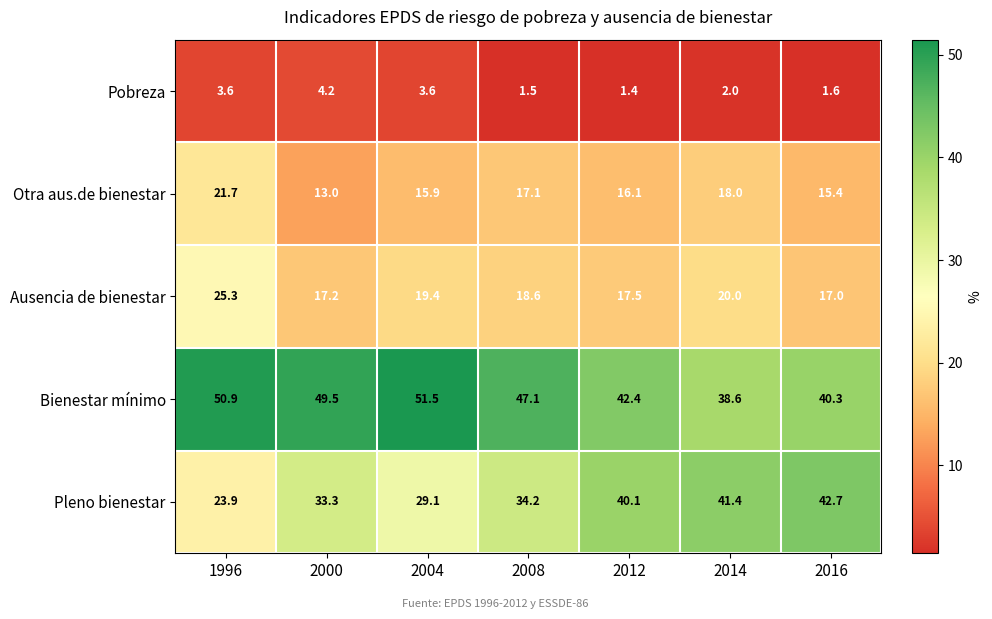

What is the approximate value of Otra aus.de bienestar at 2008?

17.1